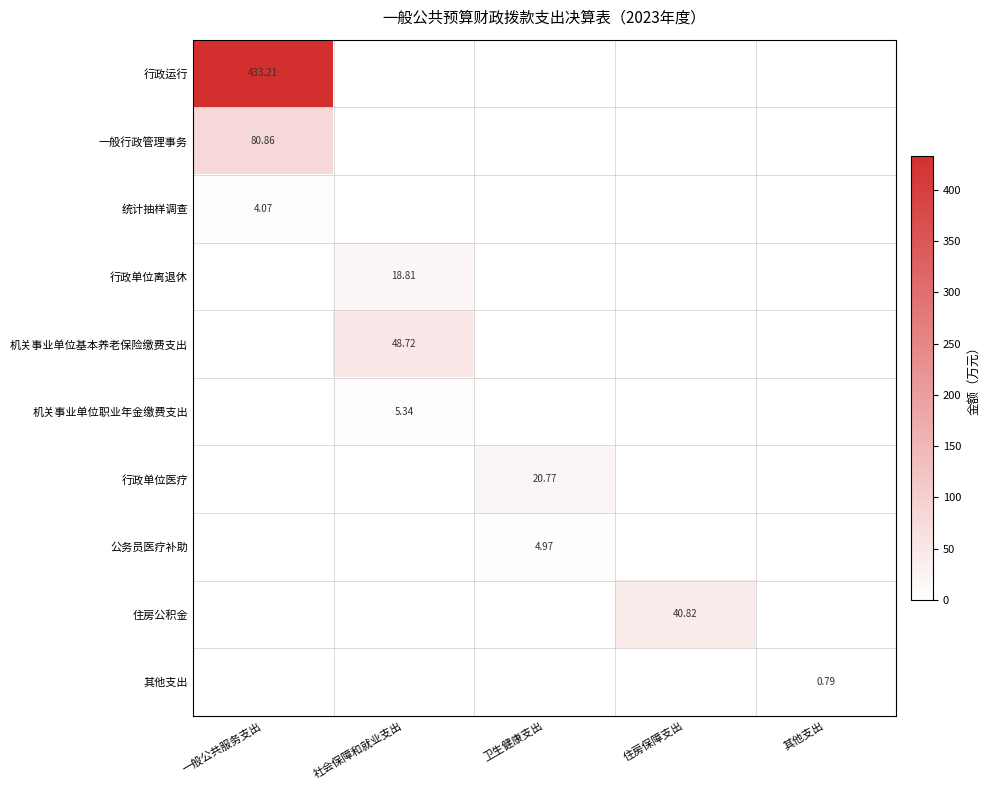

Which series has the largest total across all categories?

行政运行